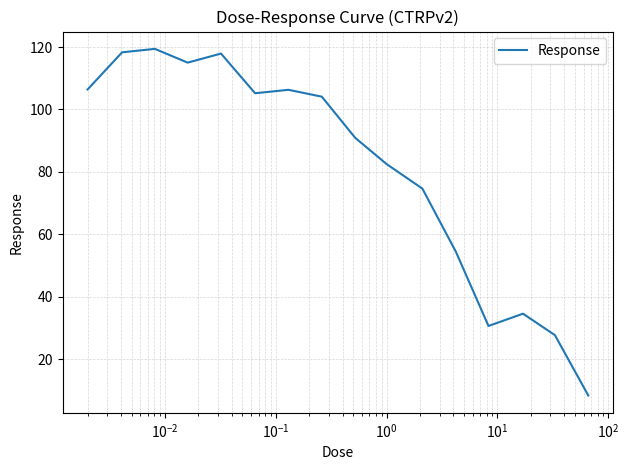

True or false: the data has more than 2 interior local peaks.

True